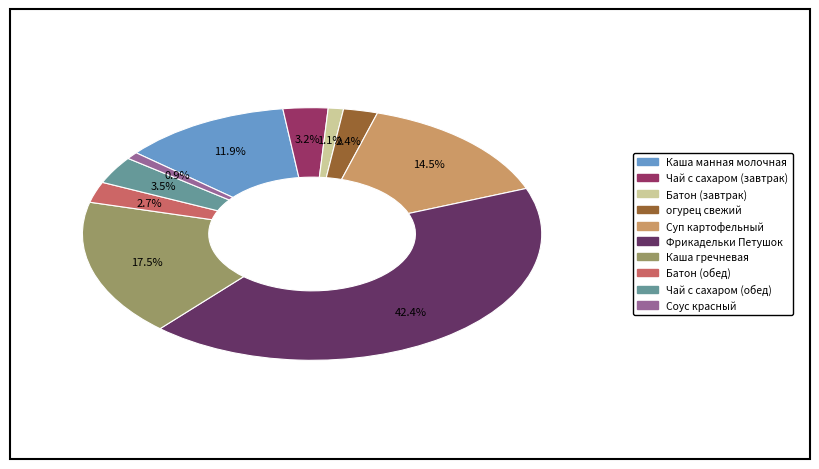

Is it true that Каша манная молочная is 12% of the pie?

True